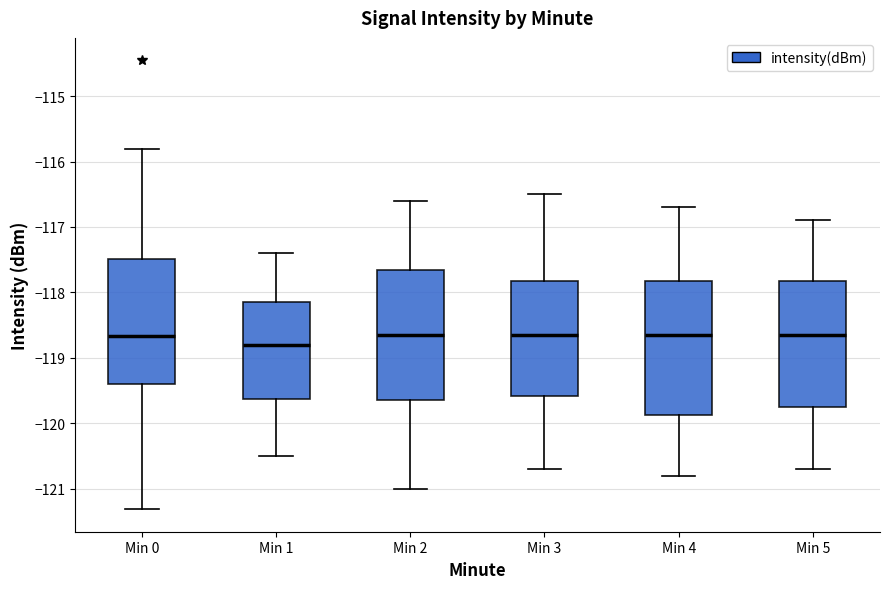

Reading left to right, transcribe this box plot: for each box, give where its median line is, the range the box spans, and where its two whiskers end, as read against the y-axis. The values are not printed on the chart, so give them approximately, as read against the axis.

Min 0: median -118.7, box -119.4 to -117.5, whiskers -121.3 to -115.8
Min 1: median -118.8, box -119.6 to -118.1, whiskers -120.5 to -117.4
Min 2: median -118.6, box -119.6 to -117.6, whiskers -121.0 to -116.6
Min 3: median -118.6, box -119.6 to -117.8, whiskers -120.7 to -116.5
Min 4: median -118.6, box -119.9 to -117.8, whiskers -120.8 to -116.7
Min 5: median -118.6, box -119.7 to -117.8, whiskers -120.7 to -116.9